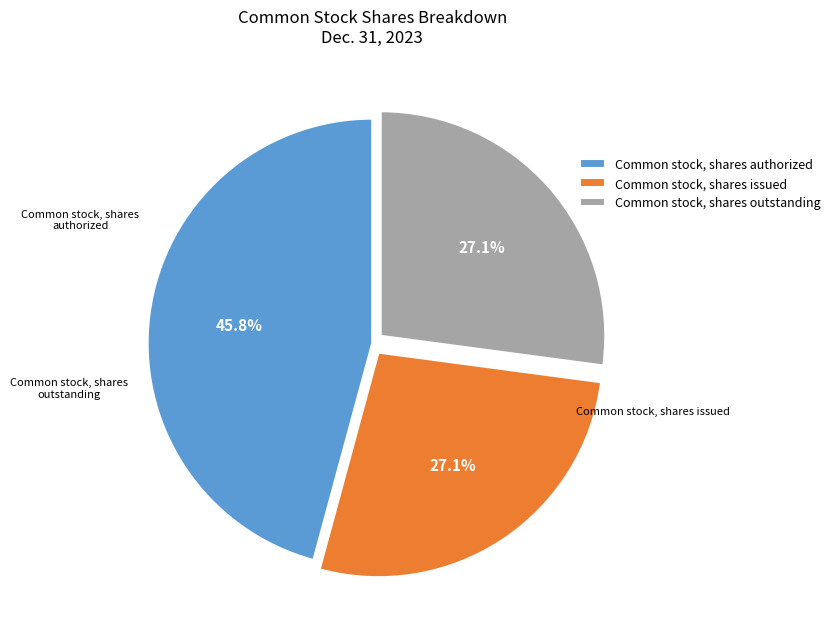

To the nearest percent, what is the difference between the Common stock, shares issued and Common stock, shares authorized slice percentages?

19%